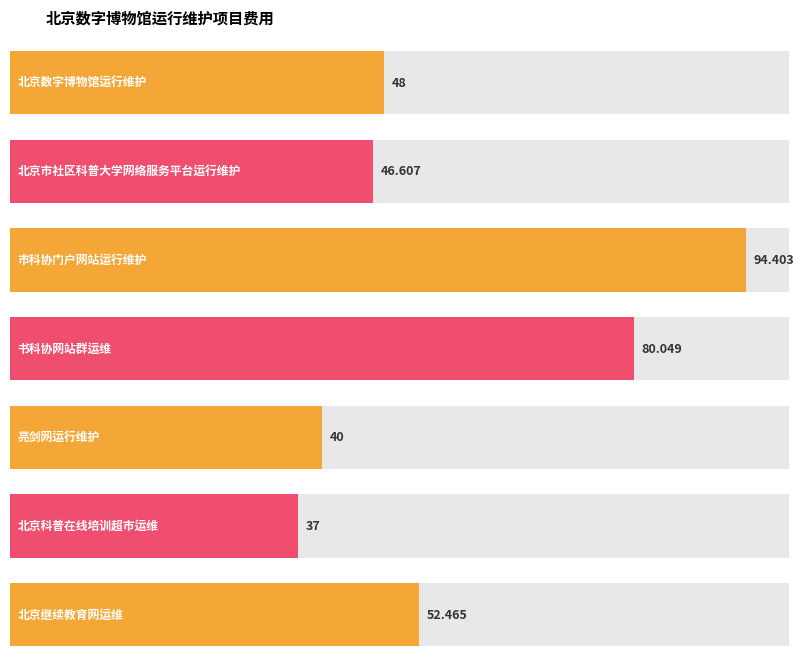

How many values are below 48?

3